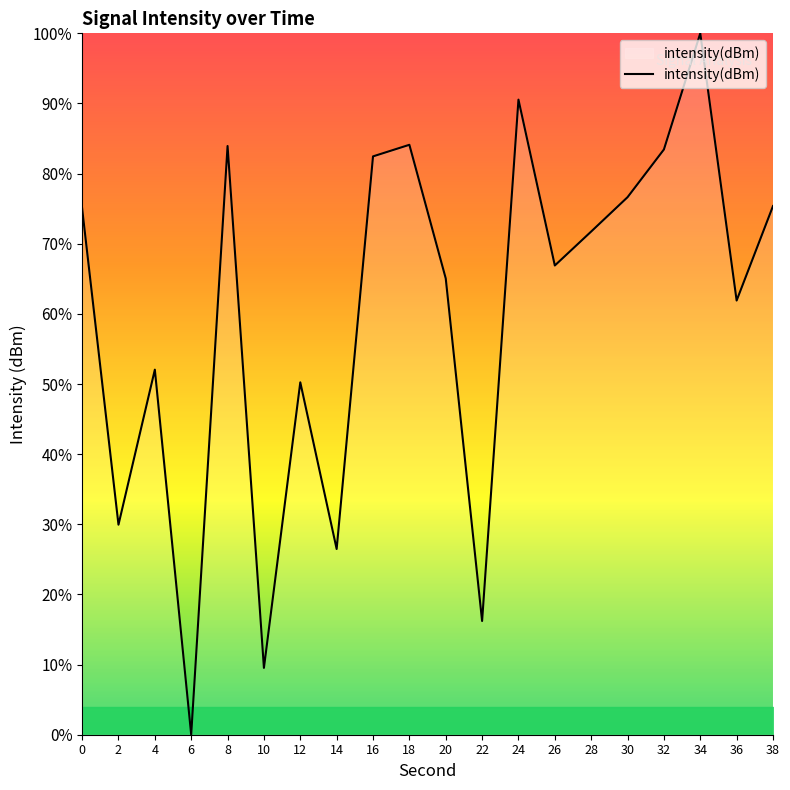

The chart shows a value of 52.5 at 24. True or false?

False